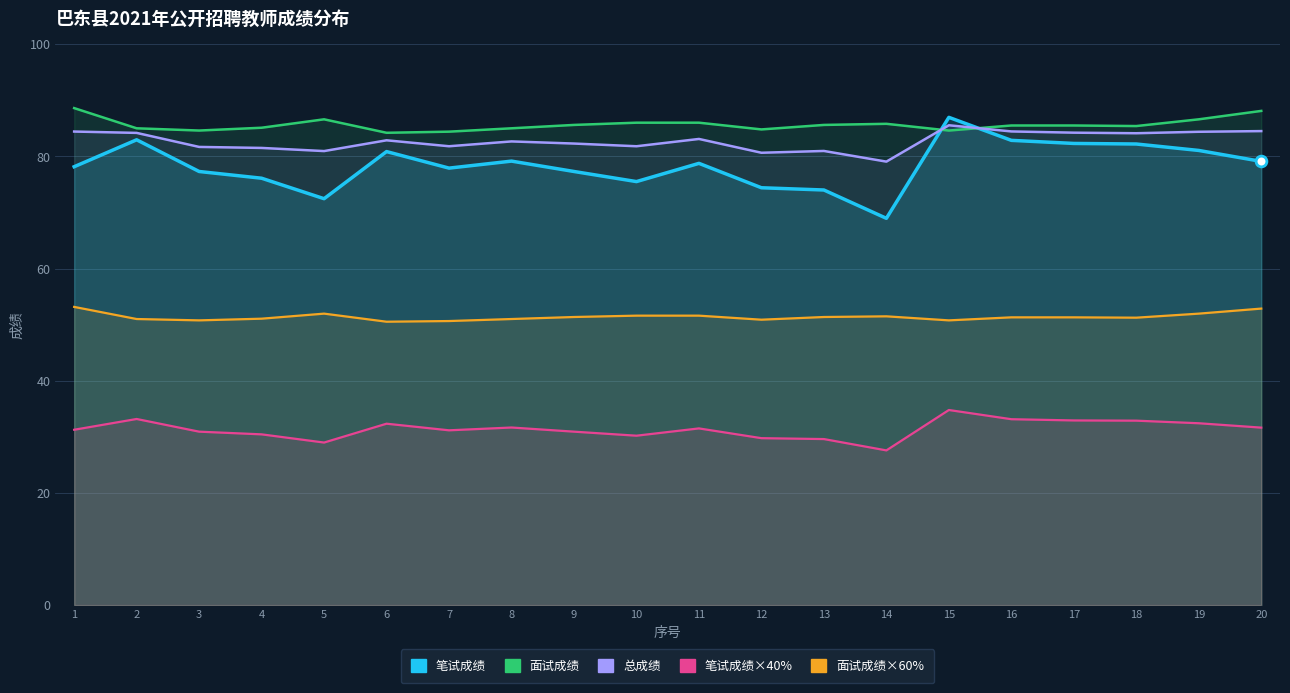

At how many categories does at least one series exceed 70?

20